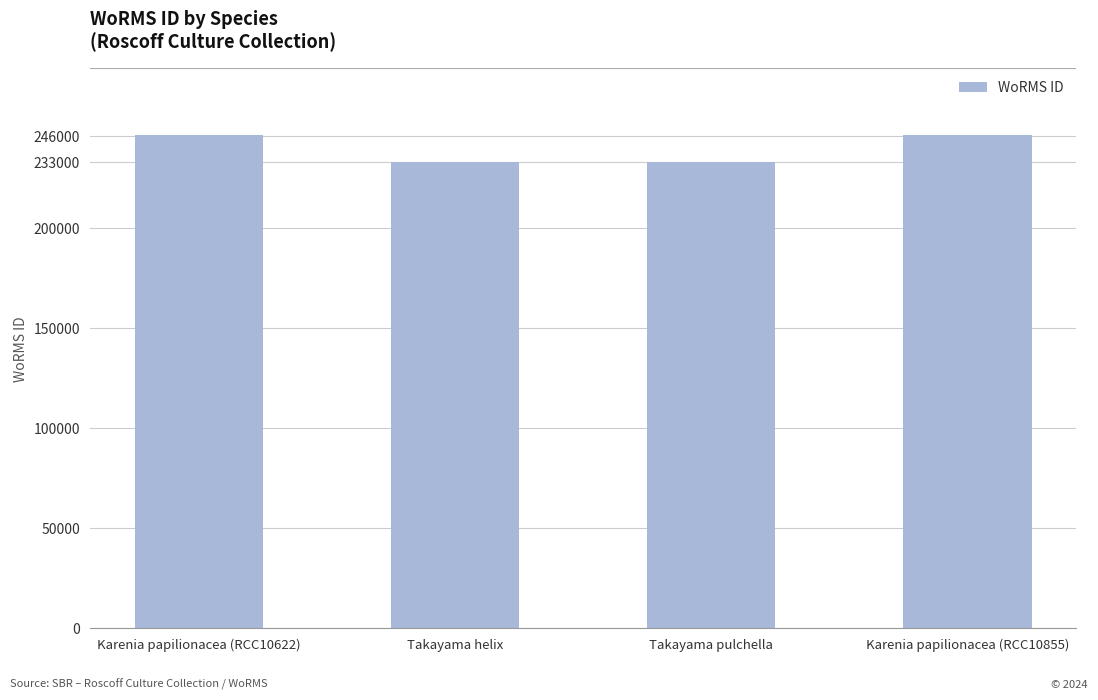

What is the label of the 3rd bar from the right?

Takayama helix